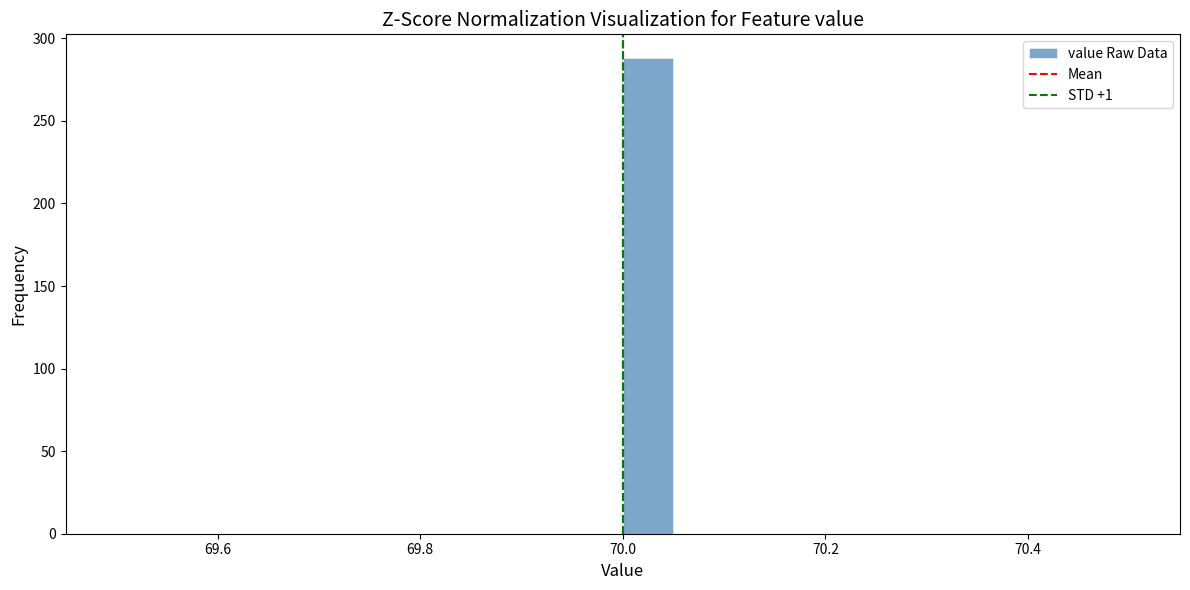

Read against the x-axis, roughly where is the centre of the tallest bar?

70.02